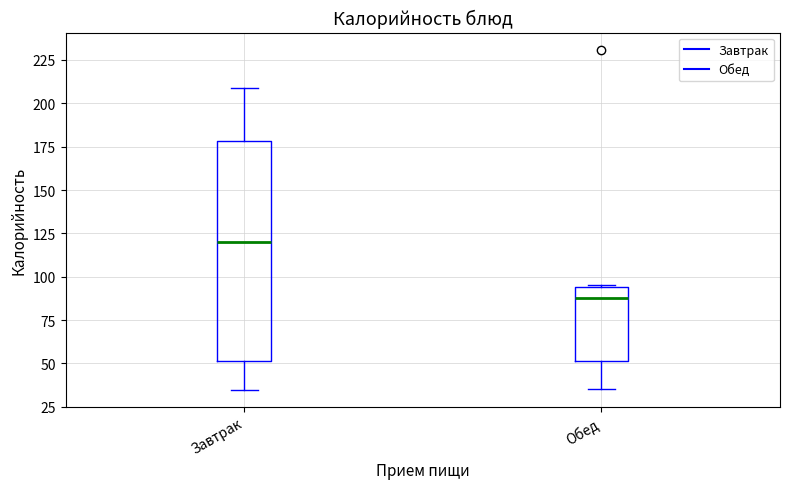

Reading left to right, transcribe this box plot: for each box, give where its median line is, the range the box spans, and where its two whiskers end, as read against the y-axis. The values are not printed on the chart, so give them approximately, as read against the axis.

Завтрак: median 120, box 50 to 180, whiskers 35 to 210
Обед: median 90, box 50 to 95, whiskers 35 to 95